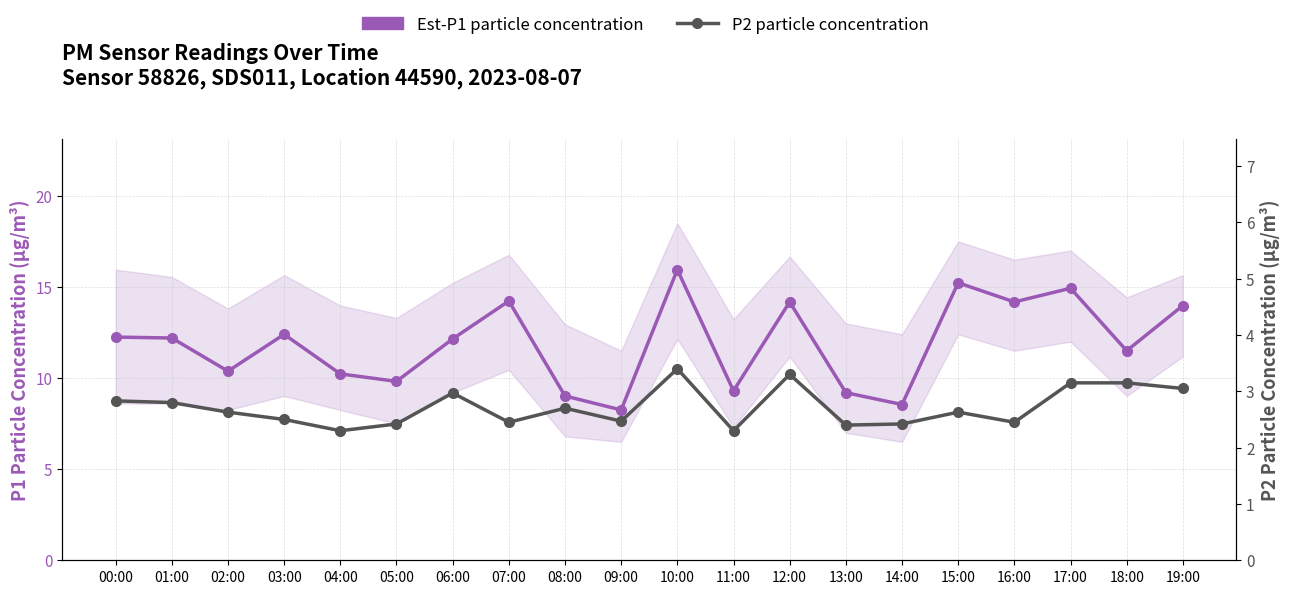

Reading left to right, transcribe all the data shown in this chart.

Est-P1 particle concentration: 12.2	12.2	10.4	12.4	10.2	9.8	12.2	14.2	9.0	8.2	15.9	9.3	14.2	9.2	8.6	15.2	14.2	14.9	11.5	14.0
P2 particle concentration: 2.8	2.8	2.6	2.5	2.3	2.4	3.0	2.5	2.7	2.5	3.4	2.3	3.3	2.4	2.4	2.6	2.5	3.1	3.1	3.0